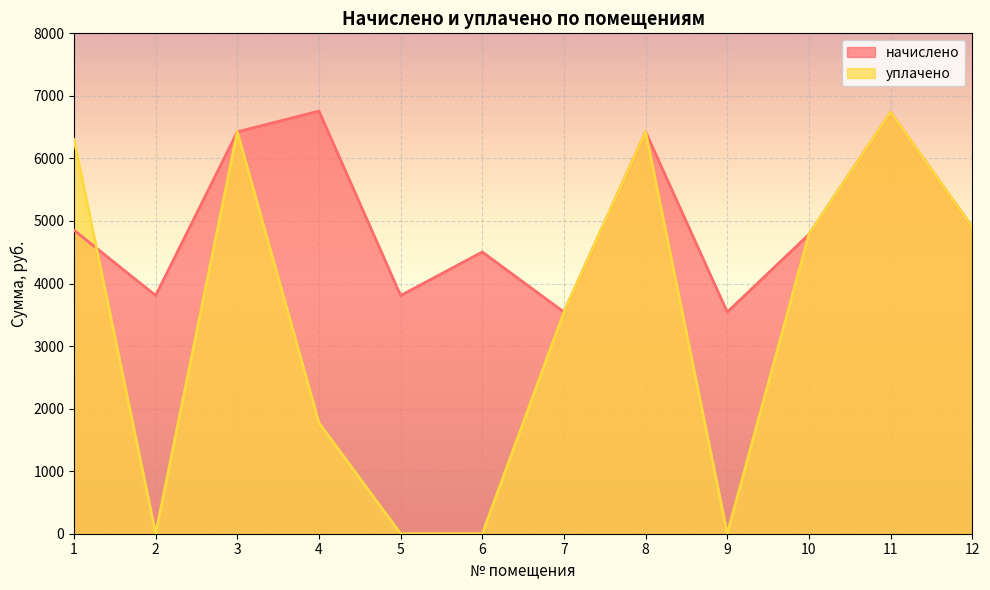

What is the sum of the начислено values at 4 and 11?

13496.5